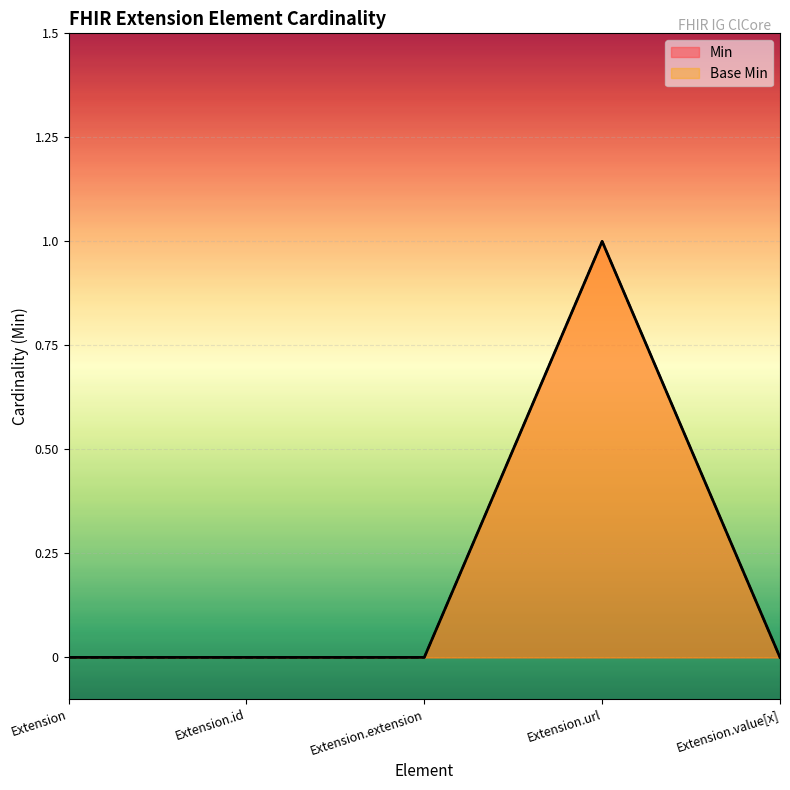

What are all the series names shown in the legend?

Min, Base Min